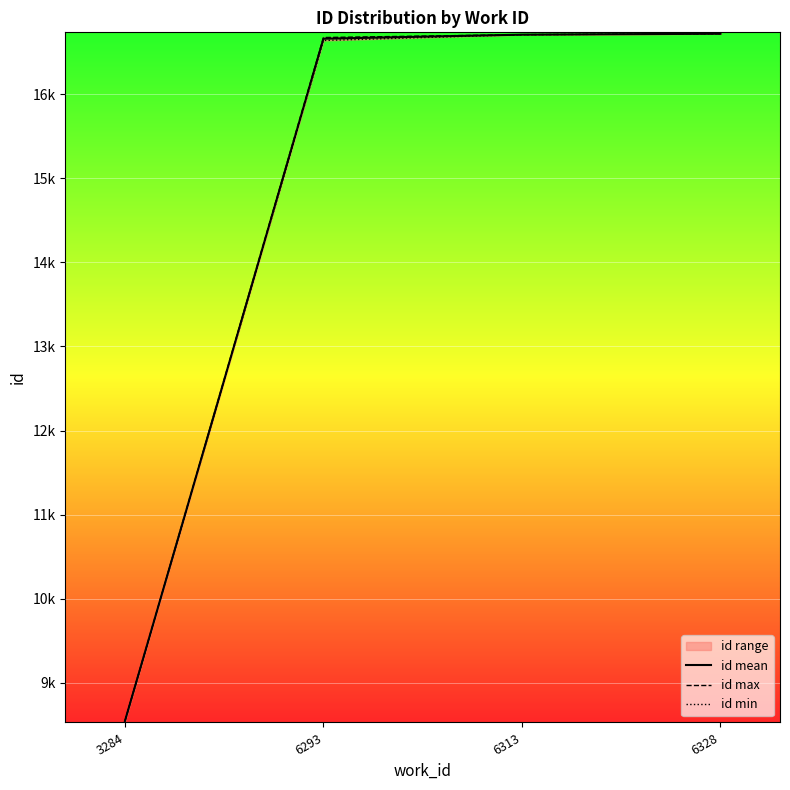

What is the minimum value for id mean?

8546